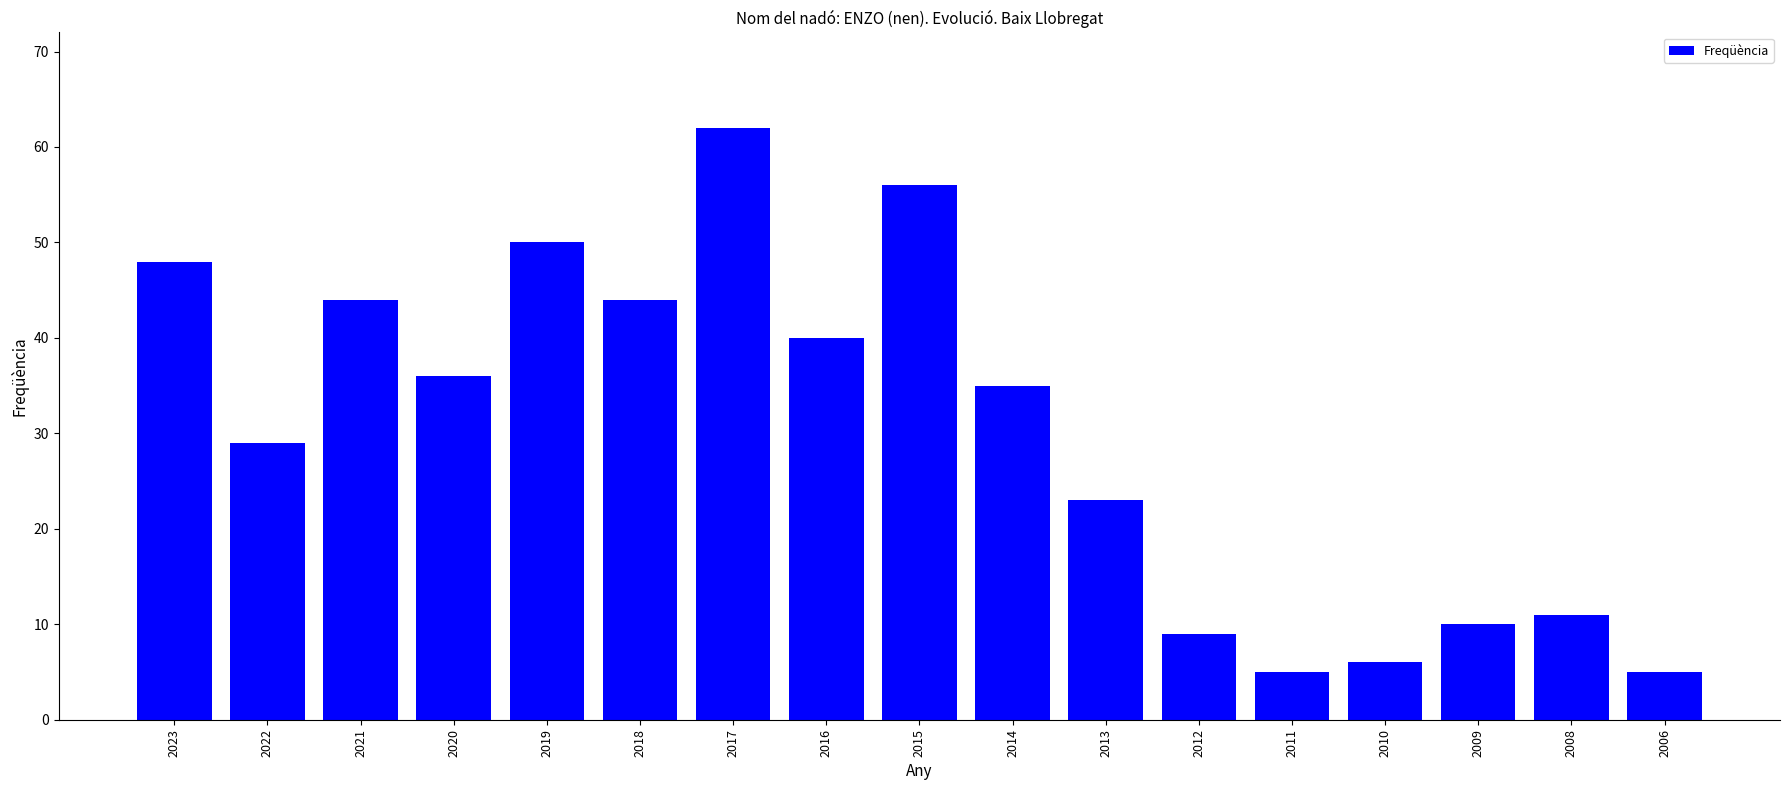

What is the ratio of the value at 2012 to the value at 2017?

0.1